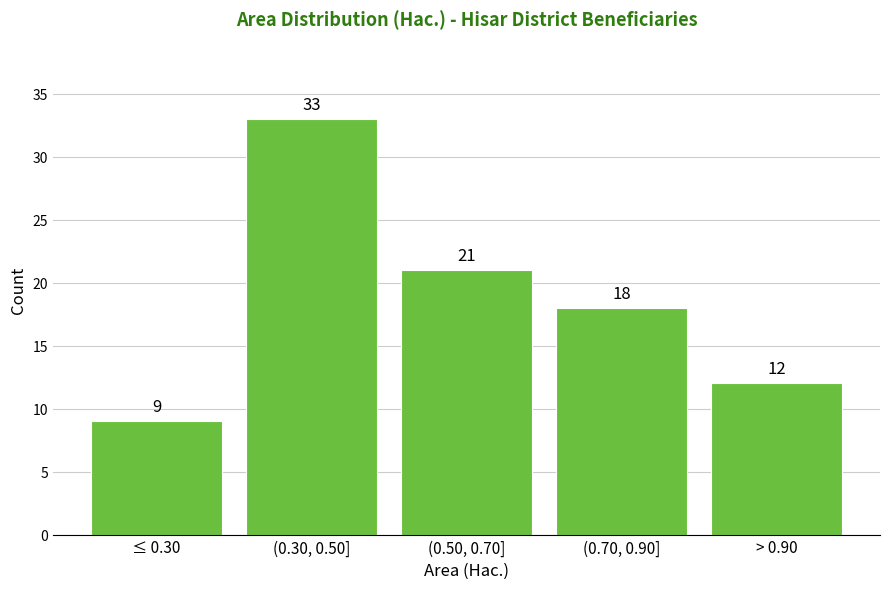

Reading left to right, what are all the values shown in this chart?

9	33	21	18	12